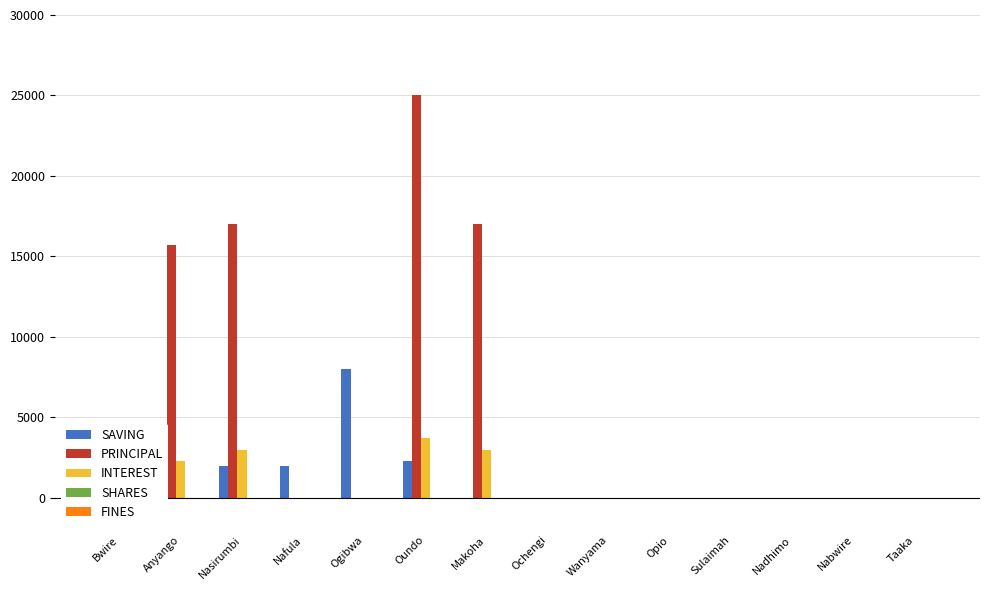

List the labels in order of SAVING value, largest first.

Ogibwa, Oundo, Bwire, Anyango, Nasirumbi, Nafula, Makoha, Ochengi, Wanyama, Opio, Sulaimah, Nadhimo, Nabwire, Taaka